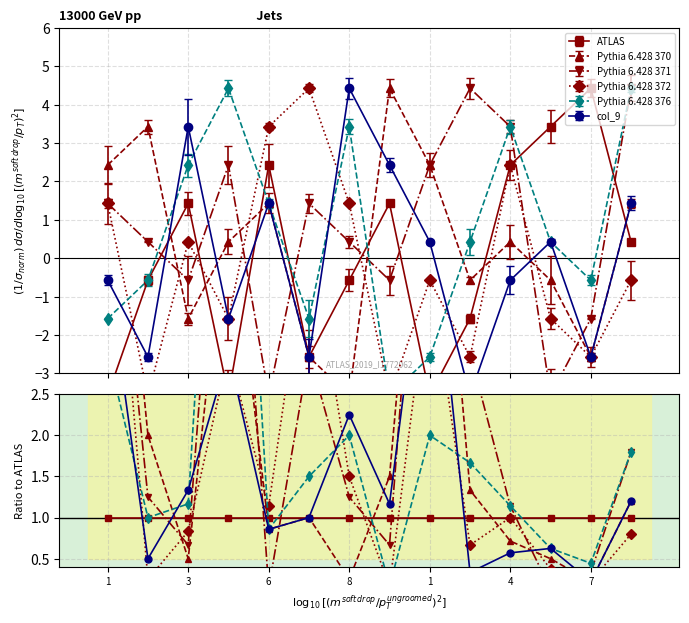

In Pythia 6.428 370, how many points are lower than both neighbors (excluding endpoints)?

4